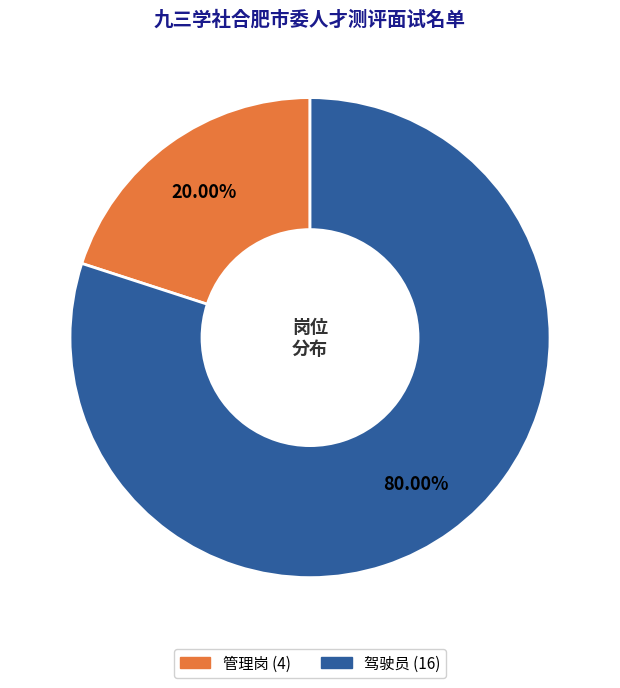

To the nearest percent, what is the difference between the 驾驶员 and 管理岗 slice percentages?

60%